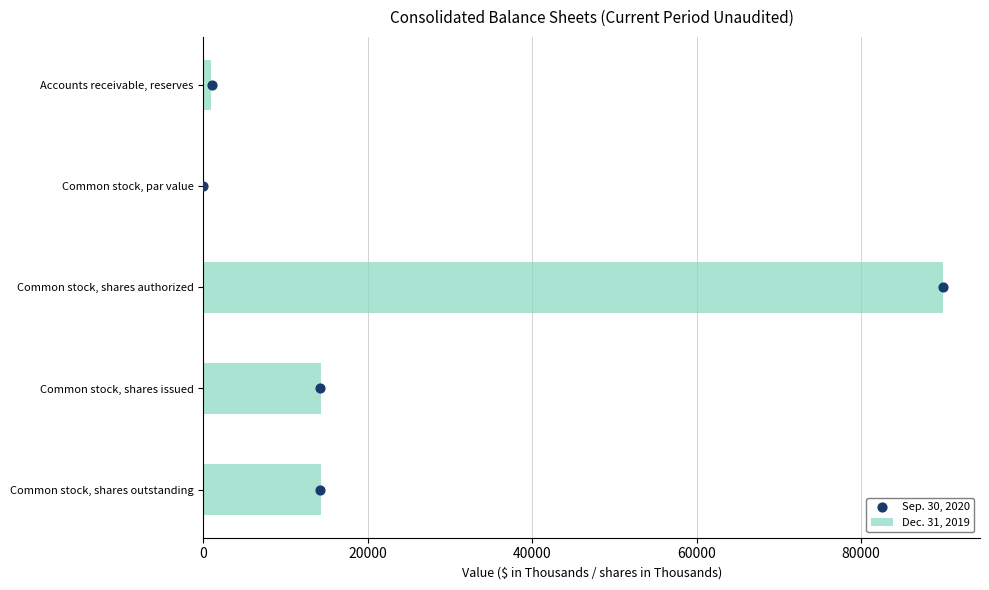

What are all the series names shown in the legend?

Dec. 31, 2019, Sep. 30, 2020